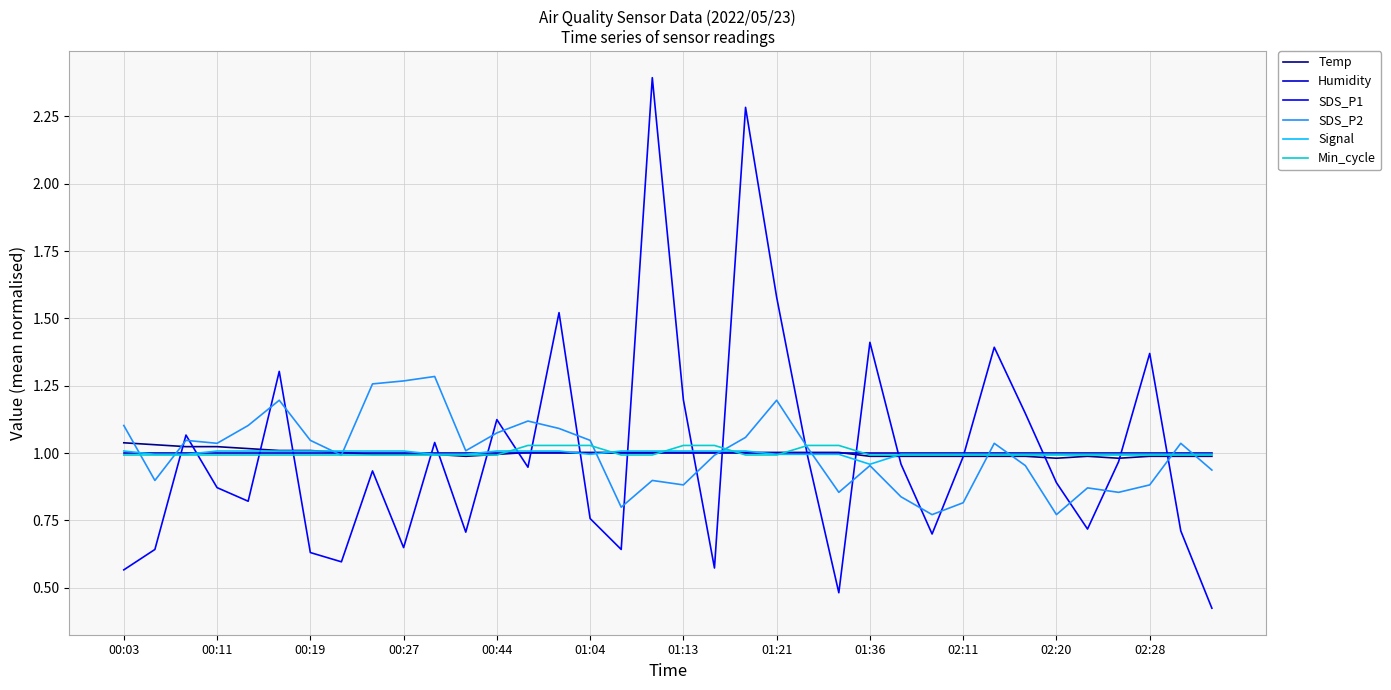

Which series has the largest range (max minus min)?

SDS_P1